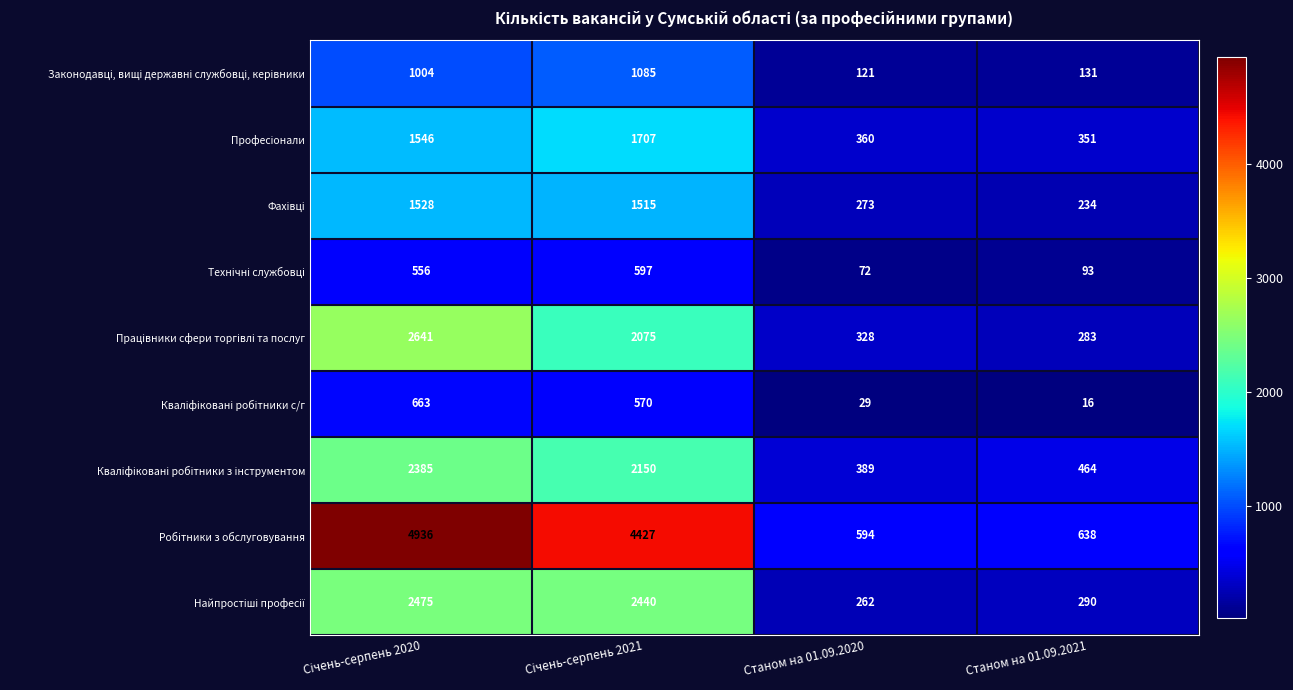

What is the greatest value displayed?

4936